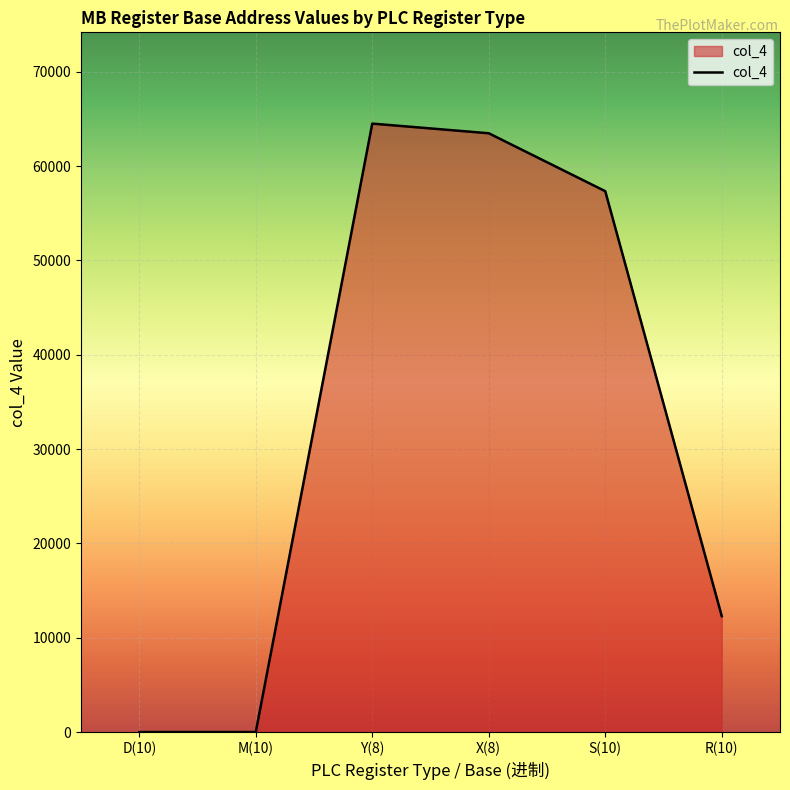

Reading right to left, transcribe all the data shown in this chart.

12288	57344	63488	64512	0	0